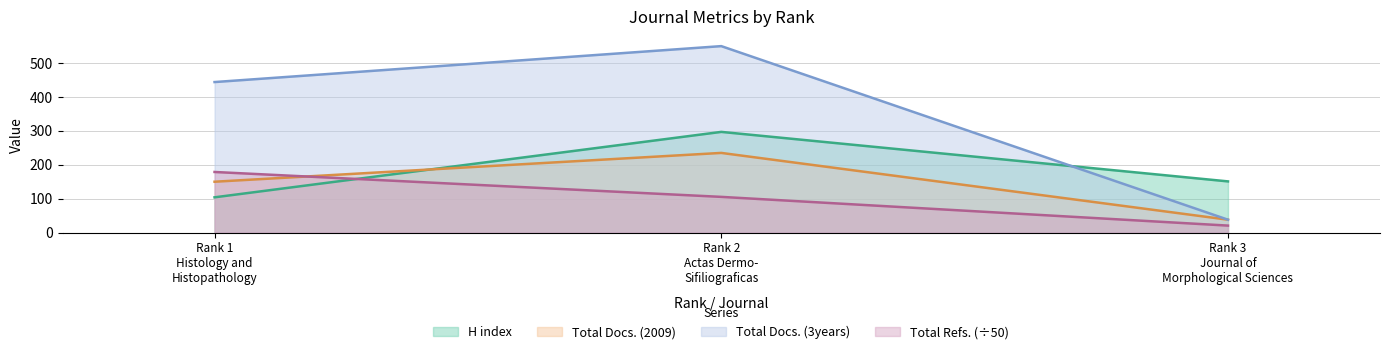

At which category is the sum across all series the highest?

Rank 2
Actas Dermo-
Sifiliograficas